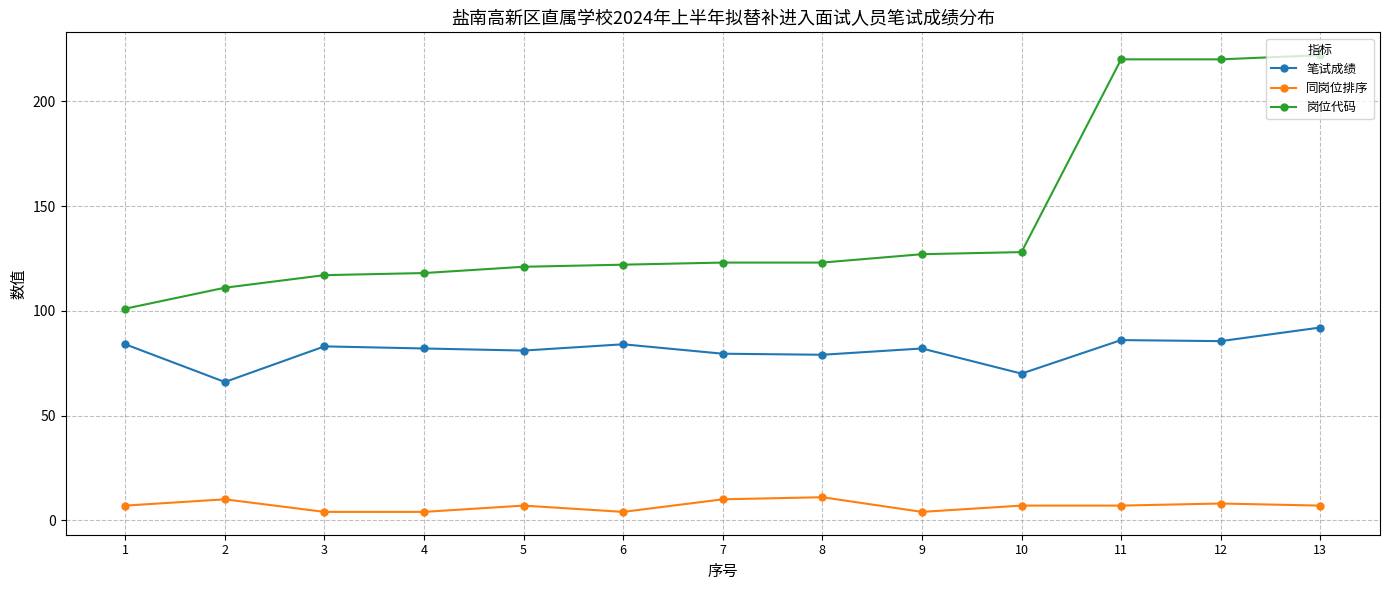

Rank the series by their average value, from lowest to highest.

同岗位排序, 笔试成绩, 岗位代码